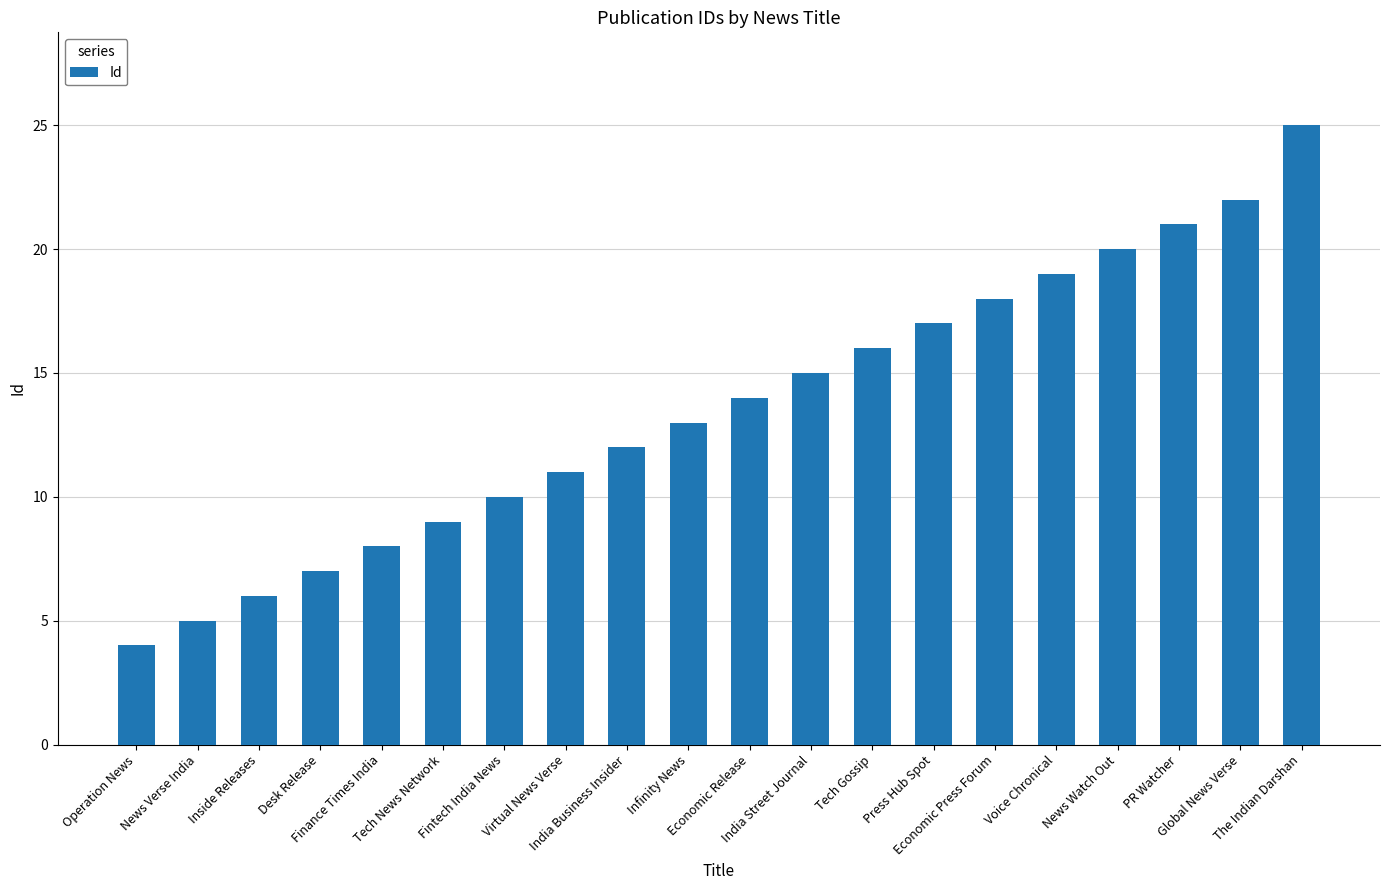

Does the chart contain stacked bars?

No